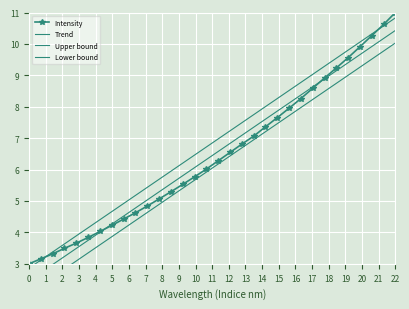

What is the sum of all Intensity values?

206.3